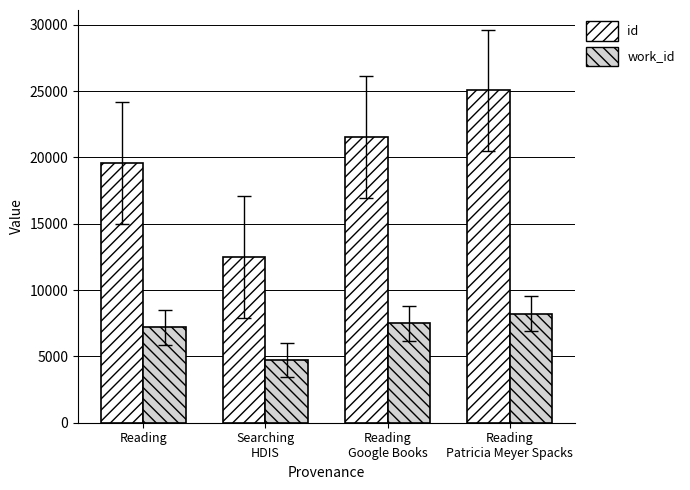

The id series shows 8480 at Reading
Google Books. True or false?

False